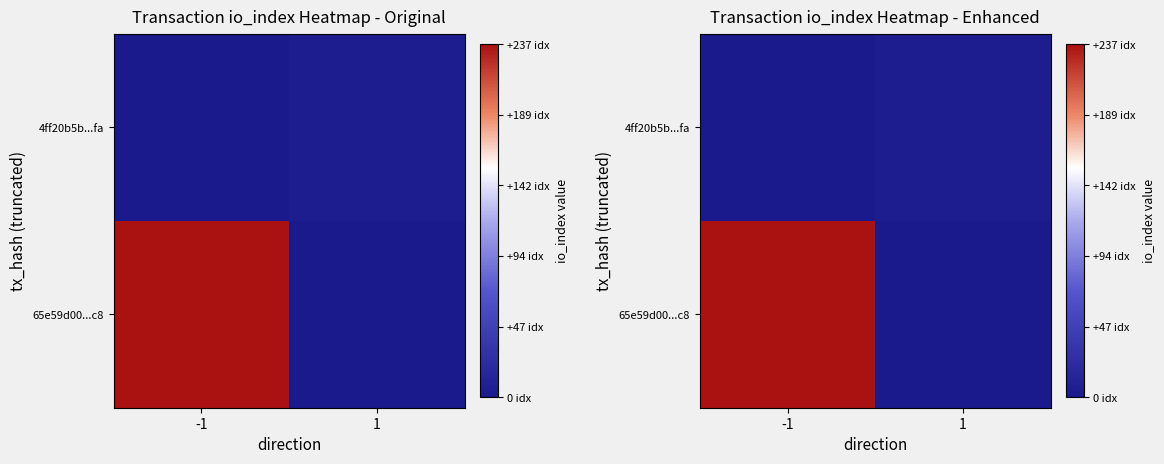

What is the sum of the 4ff20b5b...fa values at -1 and 1?

5